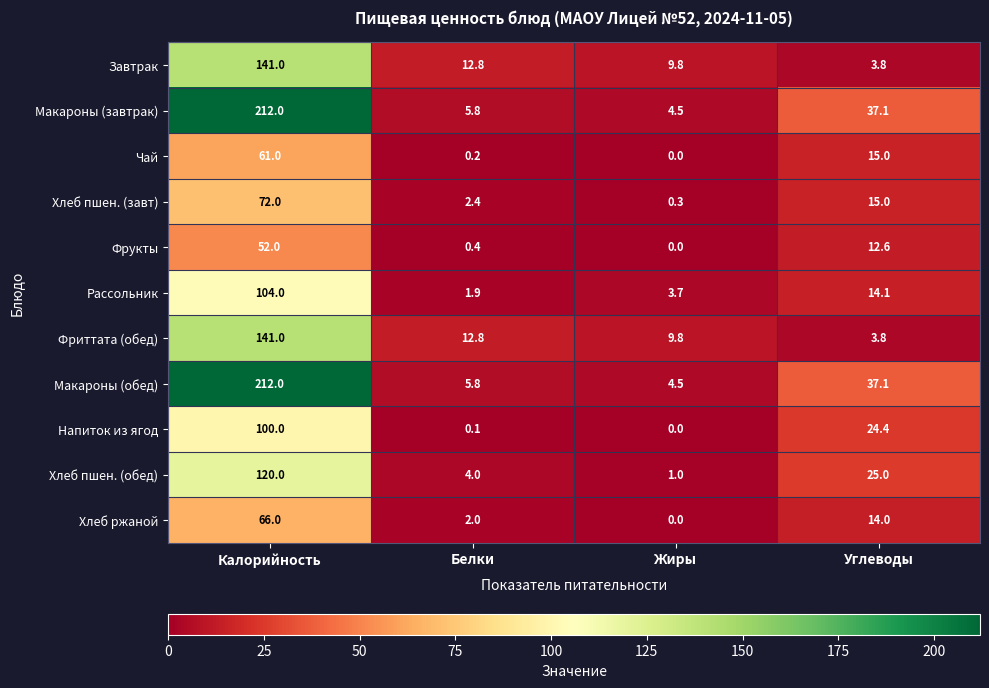

Rank the categories by Рассольник value from lowest to highest.

Белки, Жиры, Углеводы, Калорийность